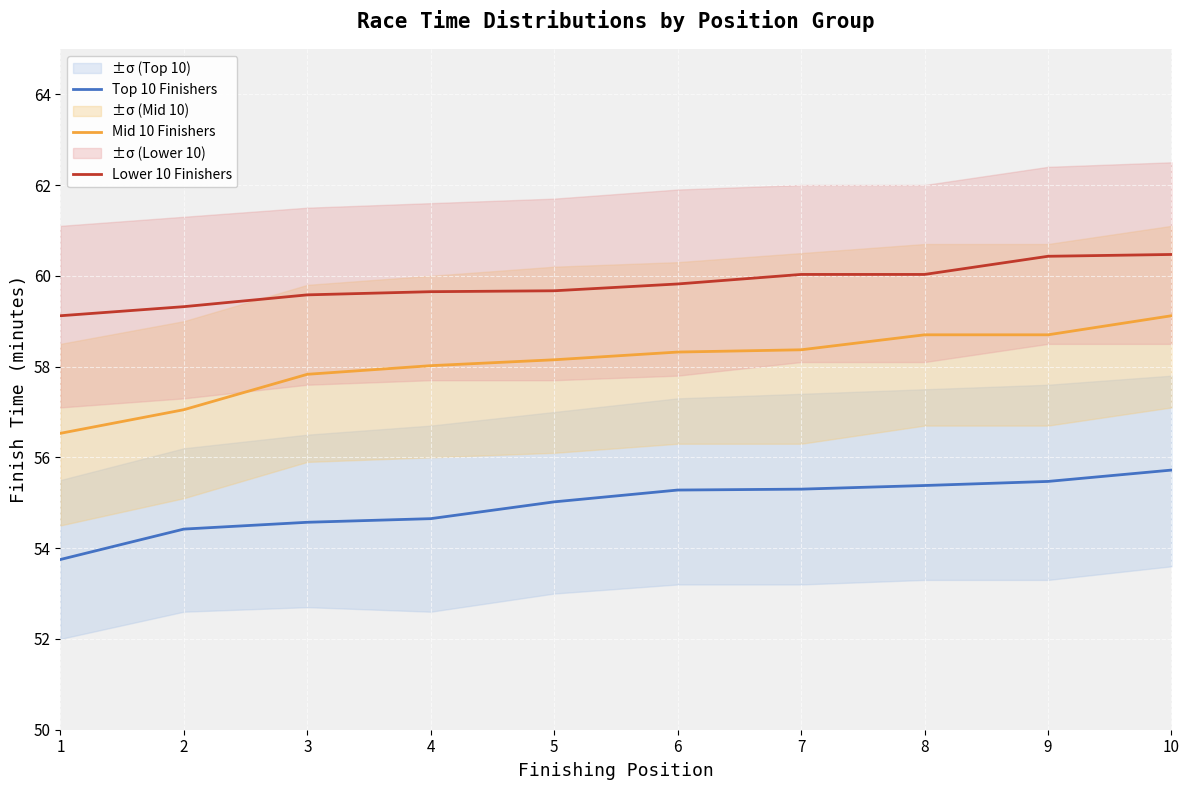

List the series in order of their peak value, lowest first.

Top 10 Finishers, Mid 10 Finishers, Lower 10 Finishers